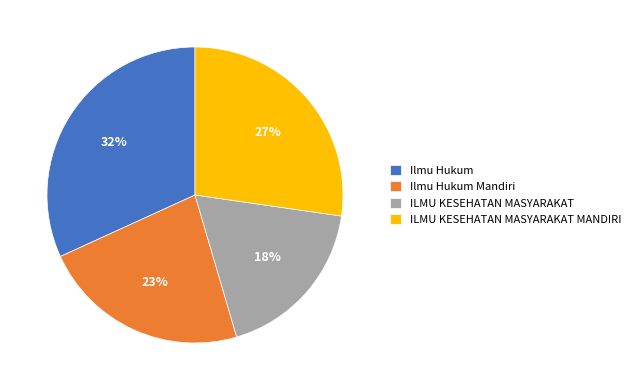

To the nearest percent, what is the combined percentage of Ilmu Hukum and ILMU KESEHATAN MASYARAKAT?

50%